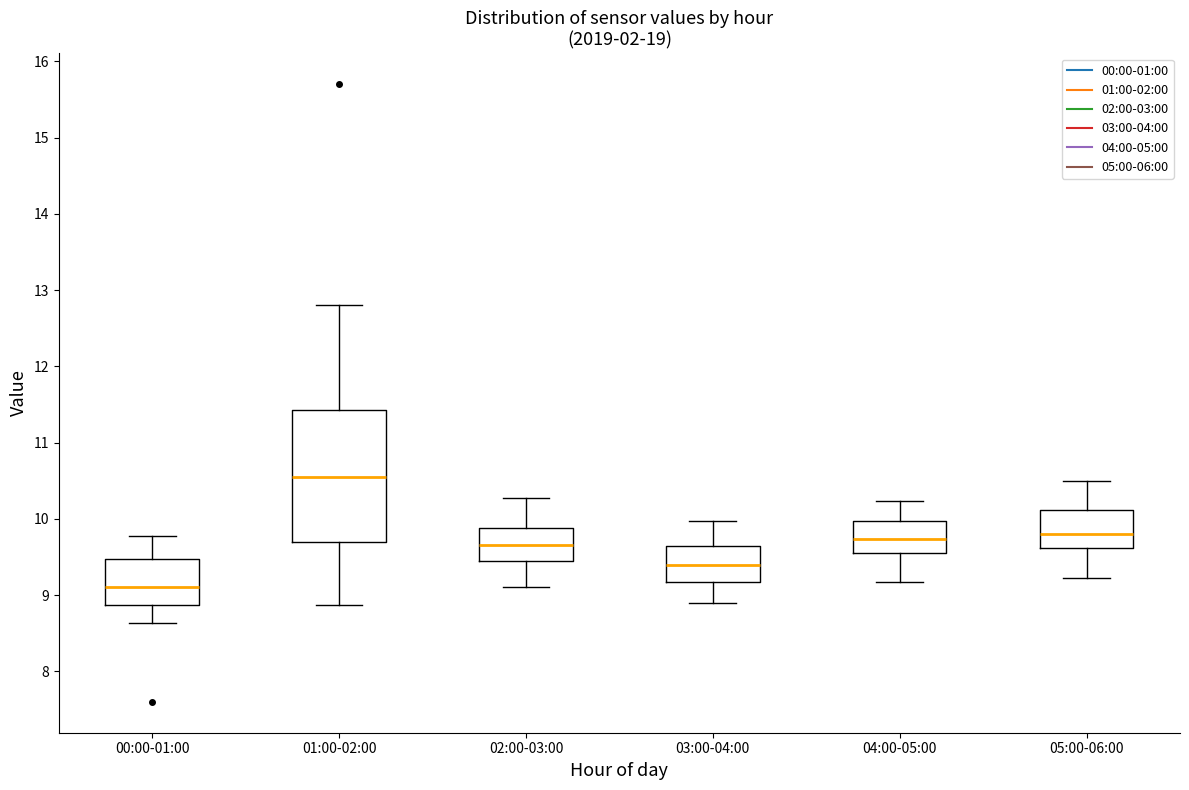

Which box is the tallest, from its lower edge to its upper edge?

01:00-02:00